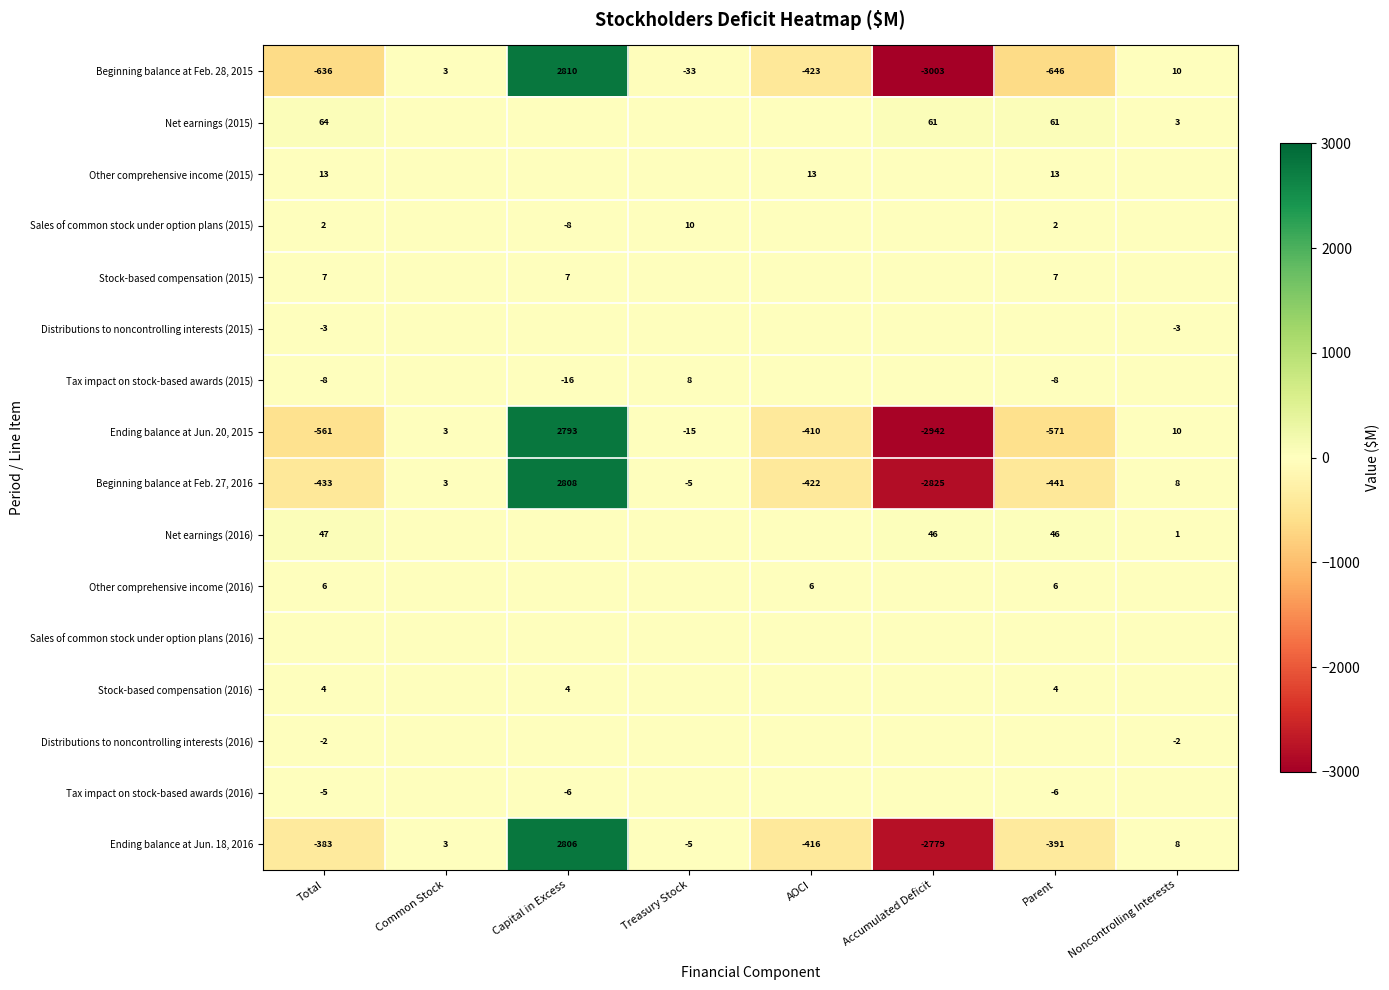

The value of Distributions to noncontrolling interests (2016) at Total is -1. True or false?

False